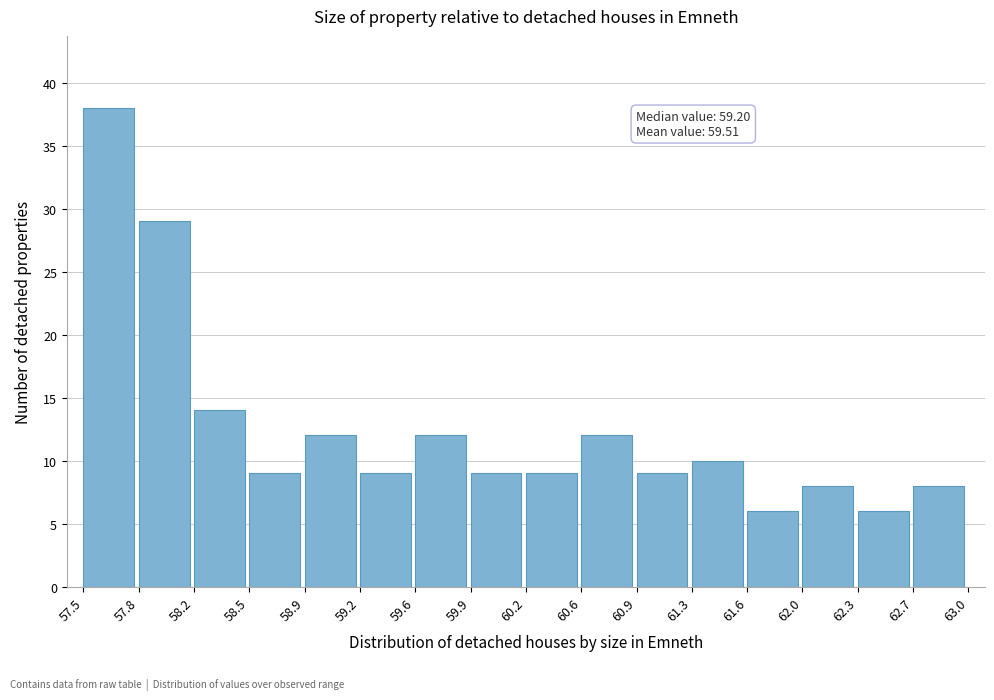

Which range on the x-axis has the tallest bar?

57.5 to 57.8